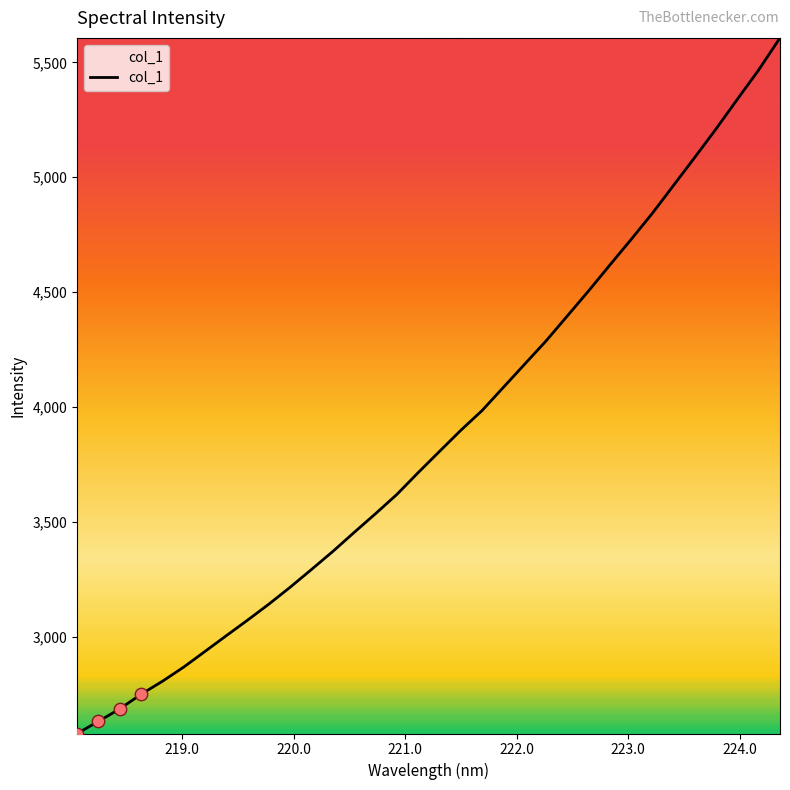

What is the difference between the maximum and minimum values?

3026.2